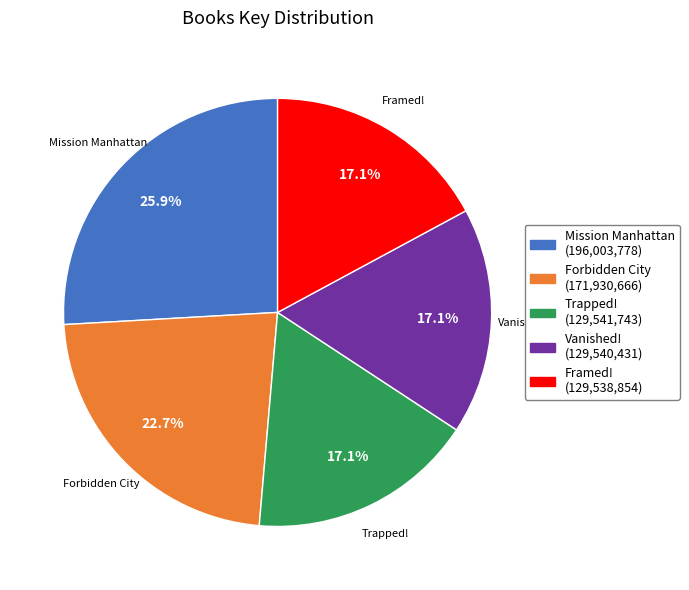

The Framed! slice represents 17% of the pie. True or false?

True